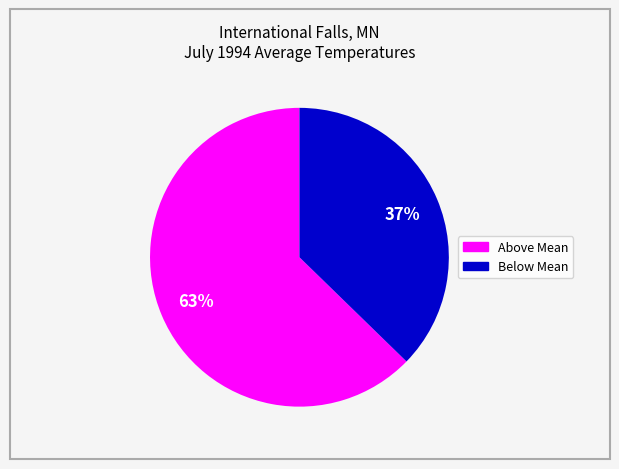

Does any single category account for the majority?

Yes